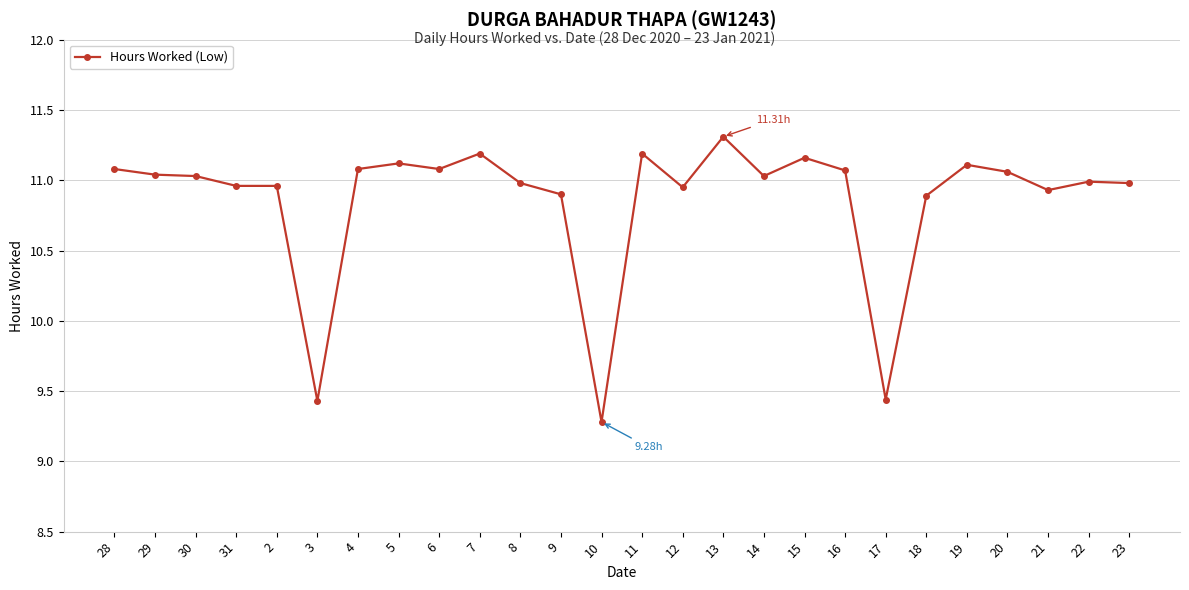

The chart shows a value of 10.9 at 18. True or false?

True